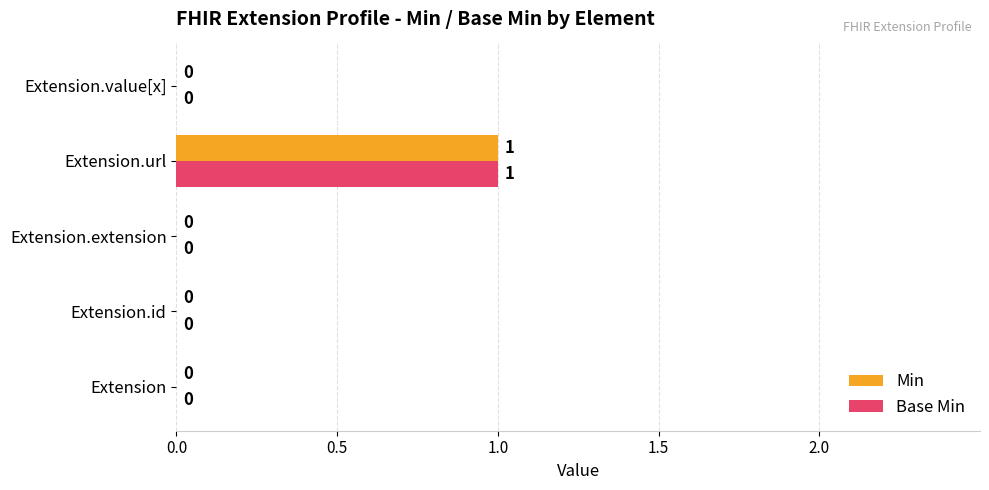

At which category does the chart reach its peak across all series?

Extension.url